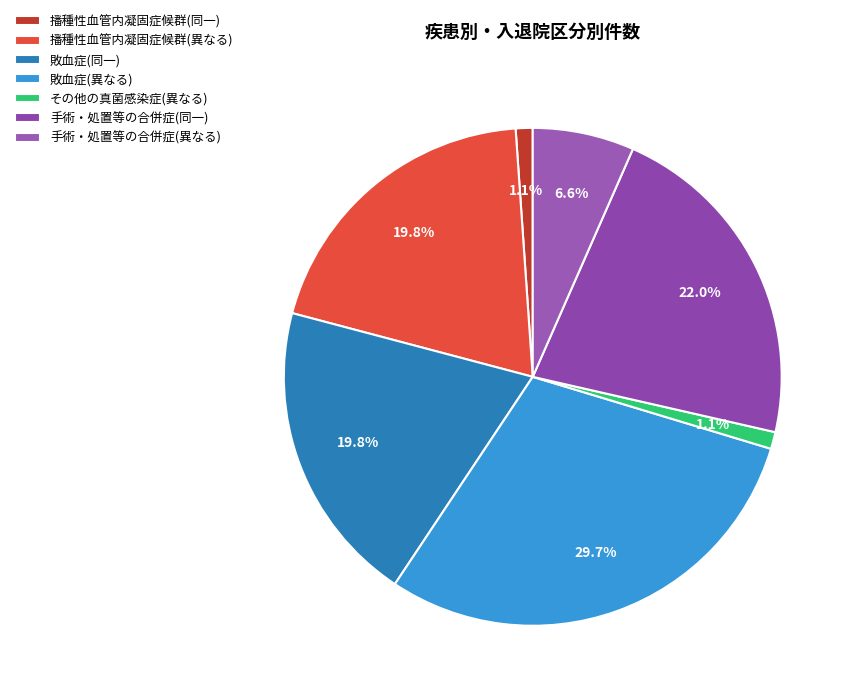

Which has a higher value, 播種性血管内凝固症候群(同一) or 播種性血管内凝固症候群(異なる)?

播種性血管内凝固症候群(異なる)